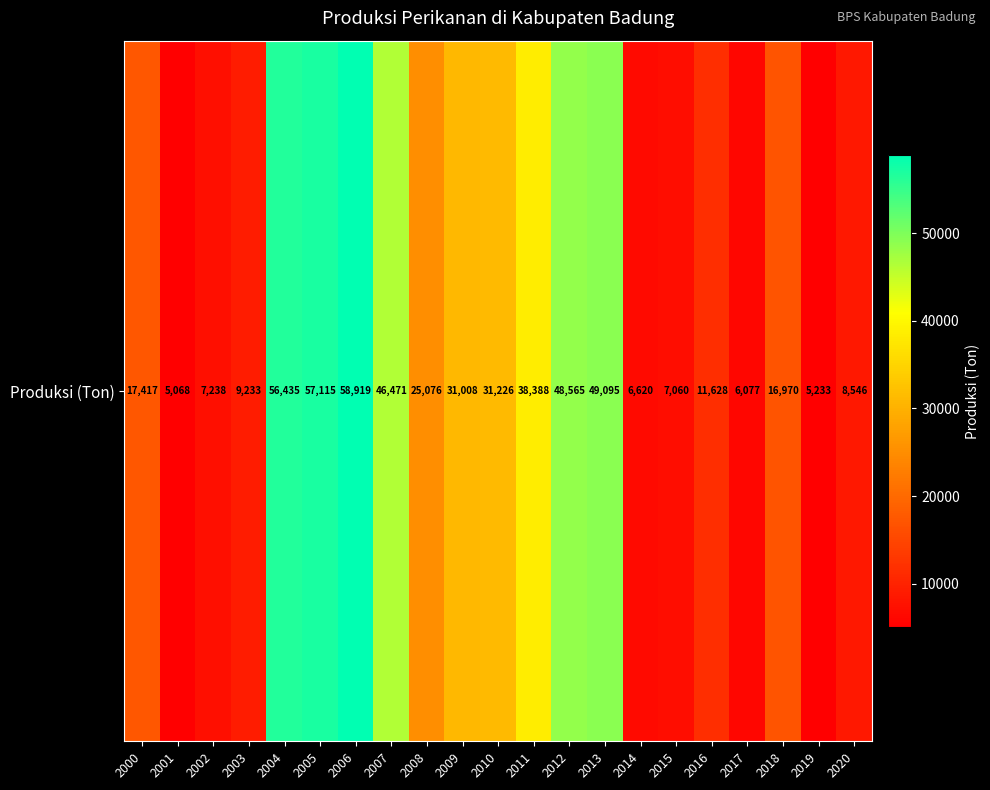

Reading left to right, extract all data points from this chart.

17416.7	5067.8	7238.3	9232.6	56434.7	57114.6	58918.9	46471.1	25076.2	31007.8	31225.9	38388.5	48564.7	49094.7	6620.5	7059.5	11628.1	6077.4	16970.1	5233.3	8546.0